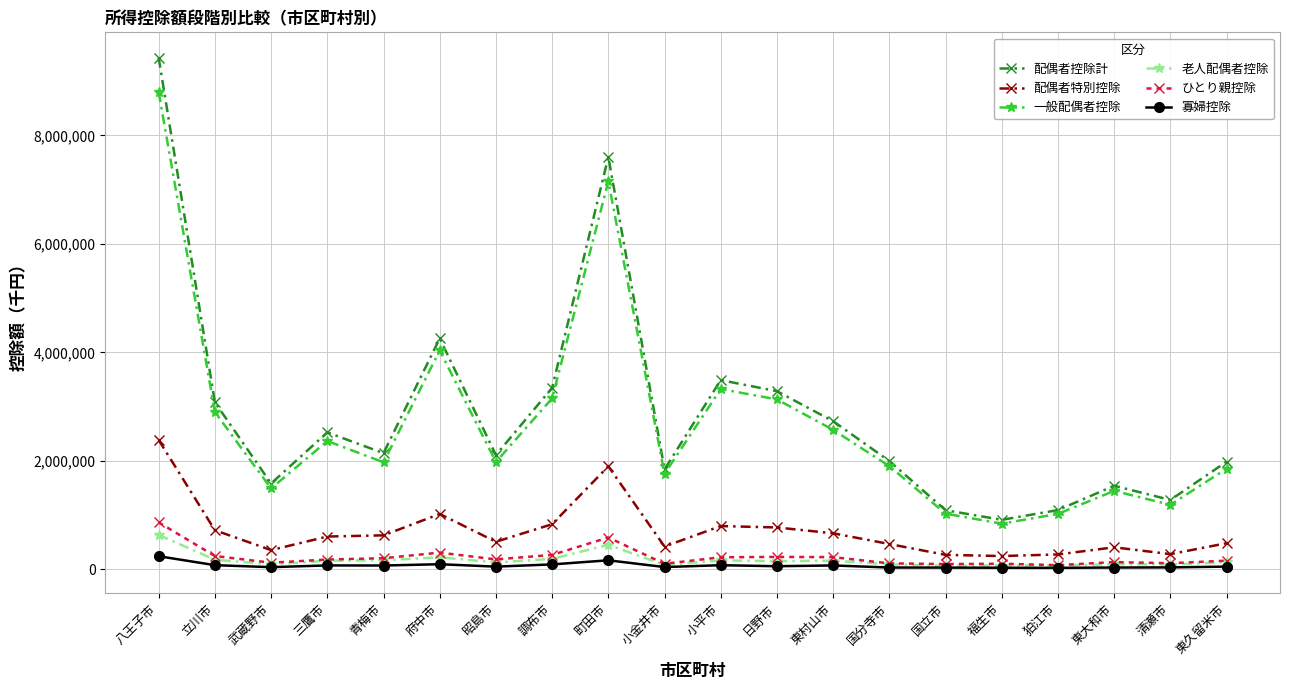

True or false: 配偶者控除計 and 老人配偶者控除 cross at least once.

False